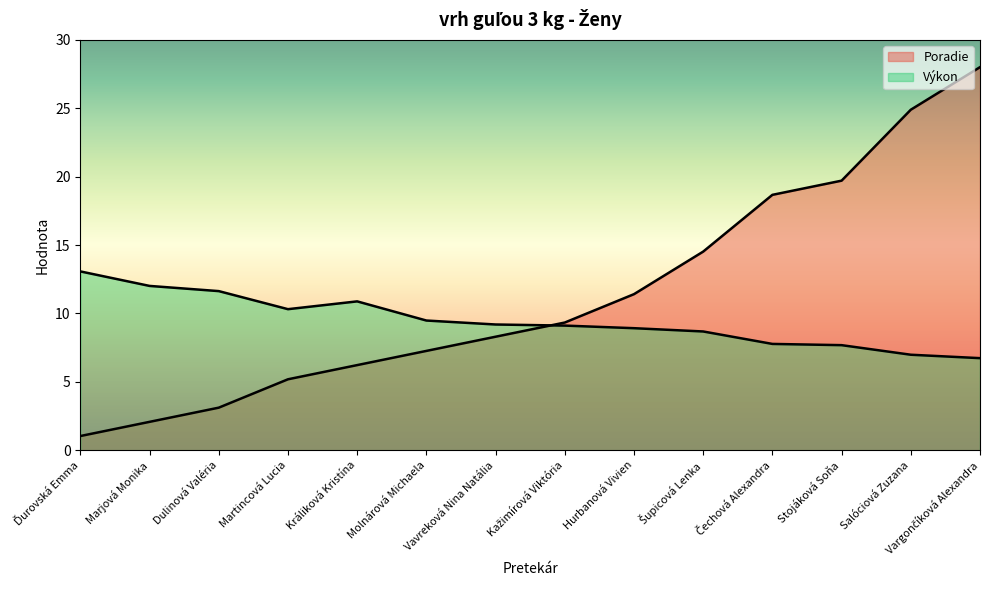

In Výkon, how many points are higher than both neighbors (excluding endpoints)?

1